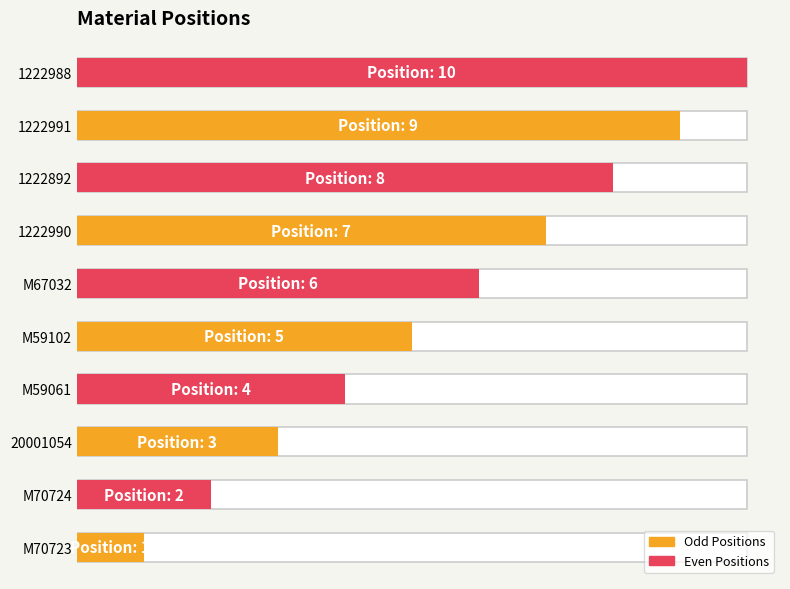

What is the label of the 9th bar from the right?

M70724